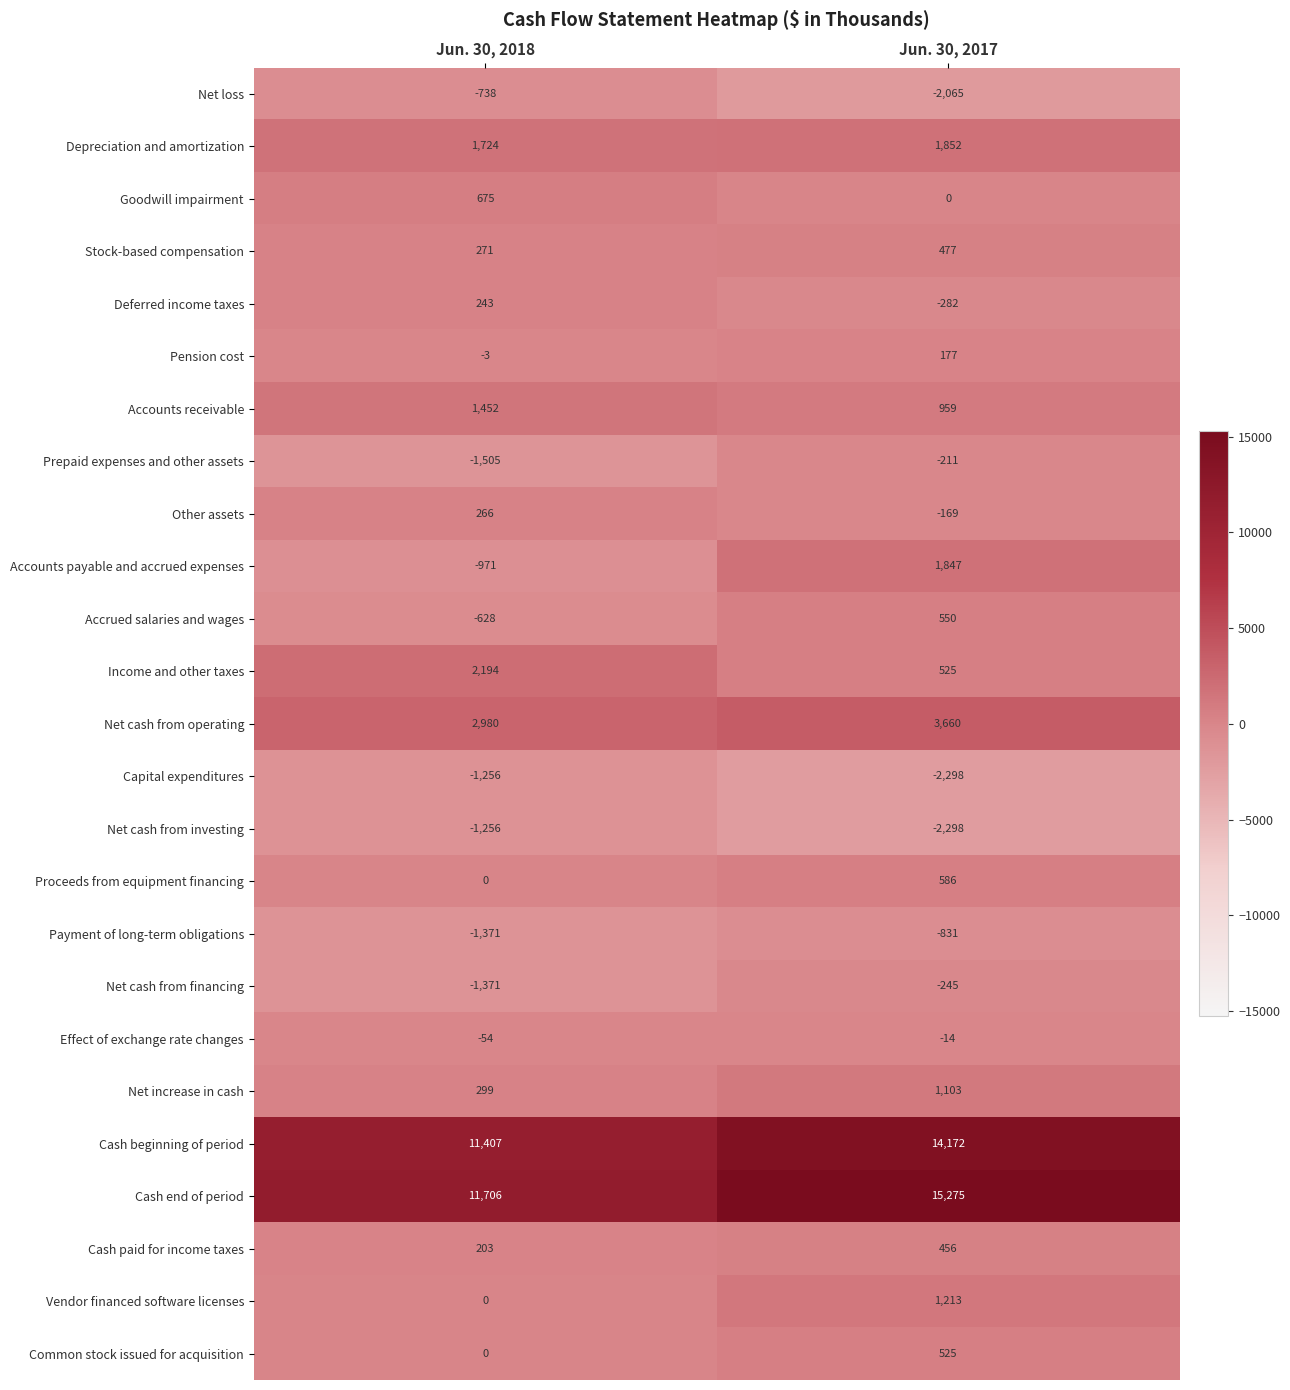

Where is Net cash from investing nearest to the value -1777?

Jun. 30, 2018